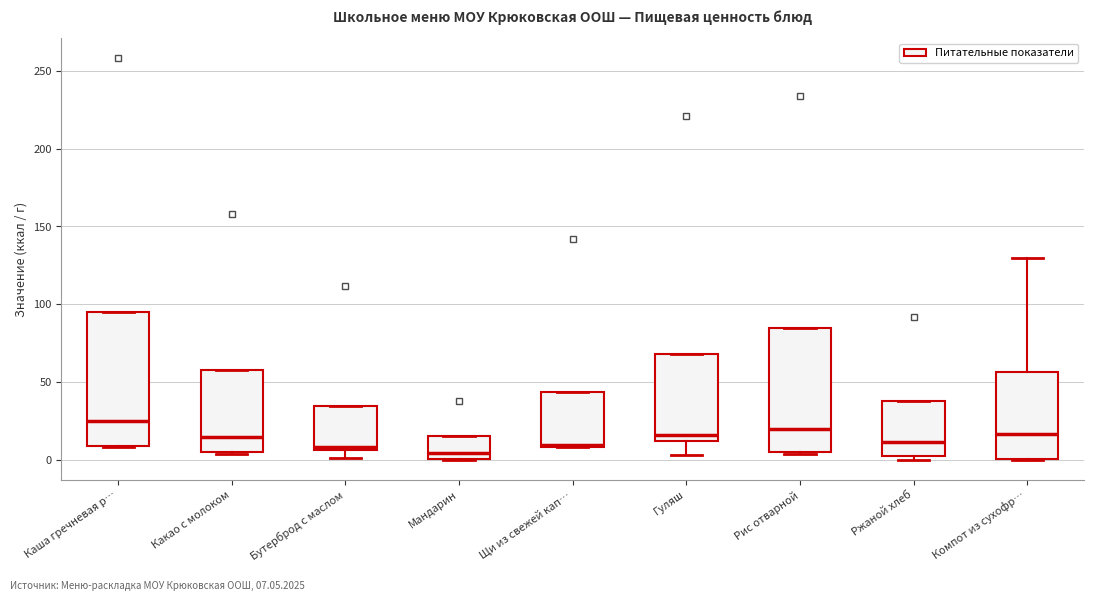

Reading left to right, read every box against the y-axis: the position of its median line, the range the box covers, and the ends of its whiskers. The values are not printed on the chart, so give them approximately, as read against the axis.

Каша гречневая р…: median 25, box 10 to 95, whiskers 10 to 95
Какао с молоком: median 15, box 5 to 60, whiskers 5 to 60
Бутерброд с маслом: median 10, box 5 to 35, whiskers 0 to 35
Мандарин: median 5, box 0 to 15, whiskers 0 to 15
Щи из свежей кап…: median 10, box 10 to 45, whiskers 10 to 45
Гуляш: median 15, box 10 to 70, whiskers 5 to 70
Рис отварной: median 20, box 5 to 85, whiskers 5 to 85
Ржаной хлеб: median 10, box 0 to 40, whiskers 0 (just below the box's lower edge) to 40
Компот из сухофр…: median 15, box 0 to 55, whiskers 0 to 130